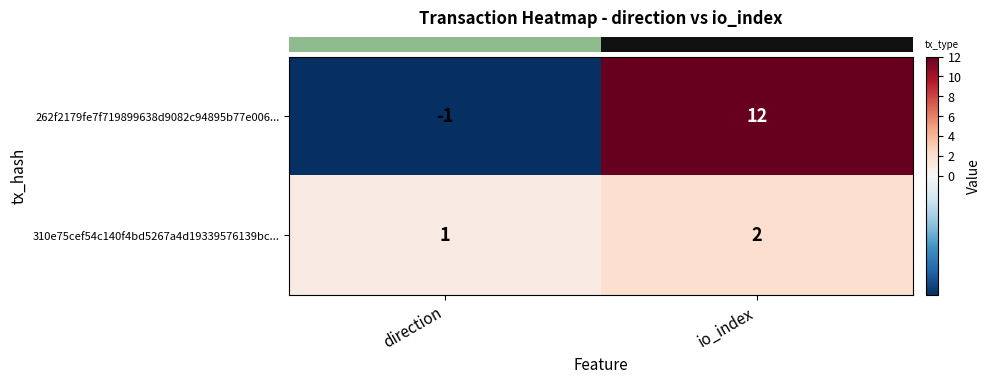

What is the maximum value shown in the chart?

12